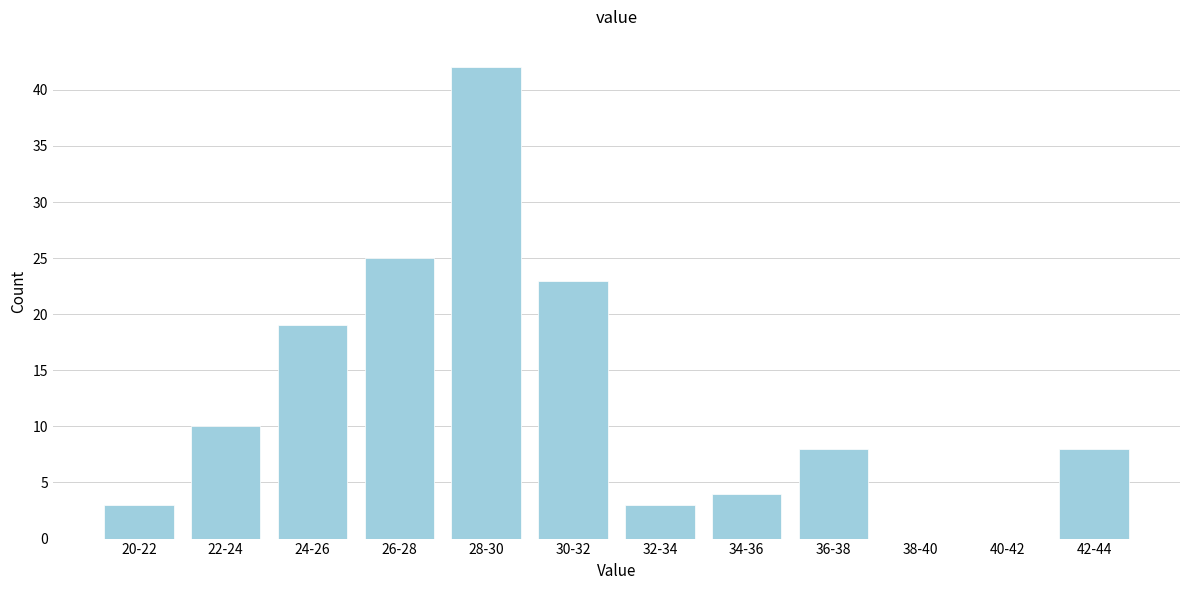

Reading left to right, what are all the values shown in this chart?

20-22=3	22-24=10	24-26=19	26-28=25	28-30=42	30-32=23	32-34=3	34-36=4	36-38=8	38-40=0	40-42=0	42-44=8